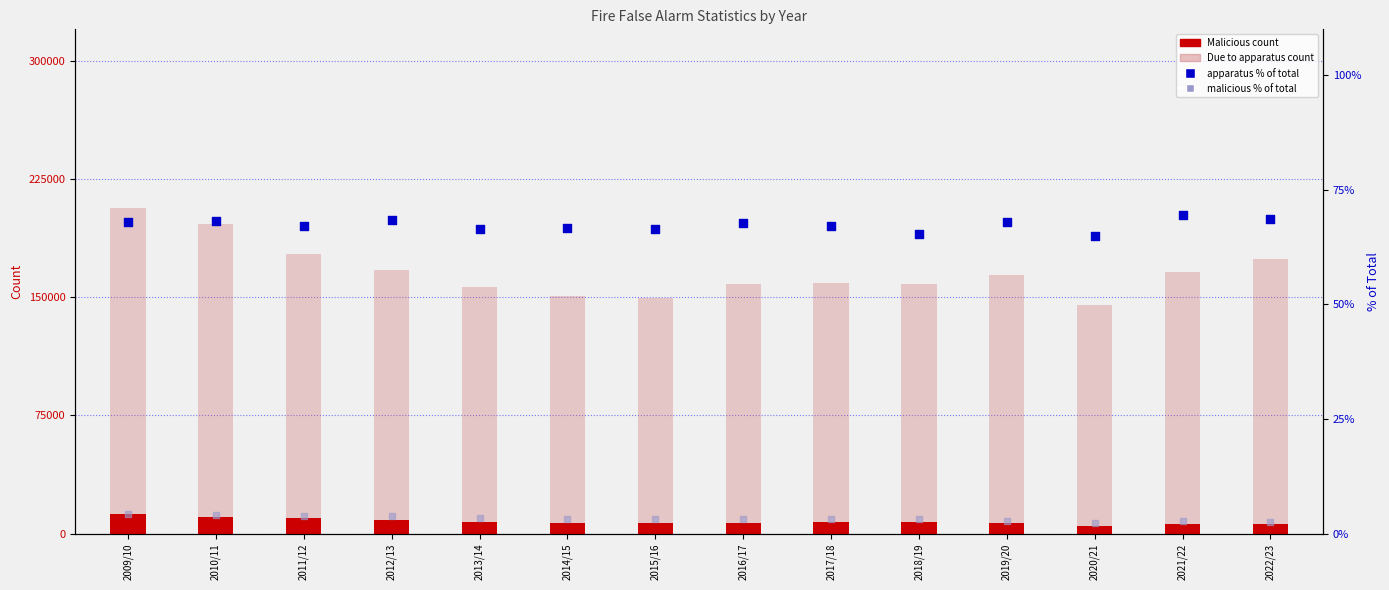

Is the value of malicious % of total at 2013/14 greater than the value of Due to apparatus at 2020/21?

No